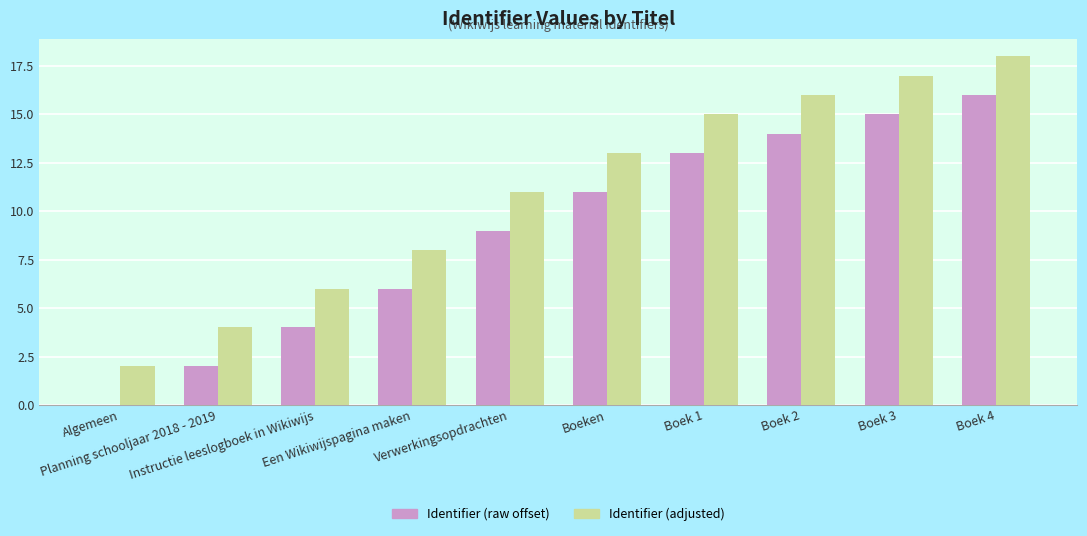

What is the greatest value displayed?

18